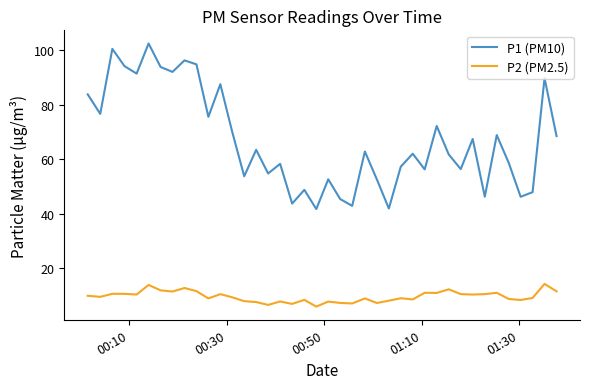

Which series has the largest total across all categories?

P1 (PM10)